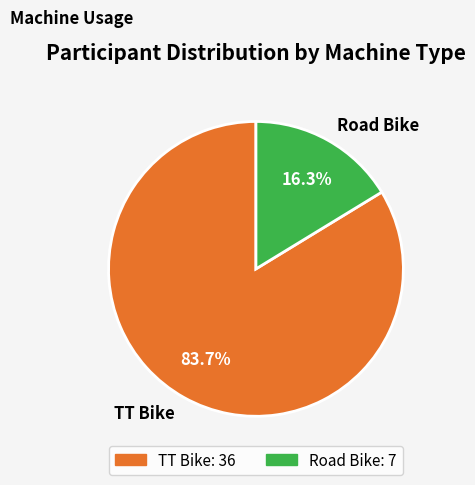

How many segments does this pie chart have?

2